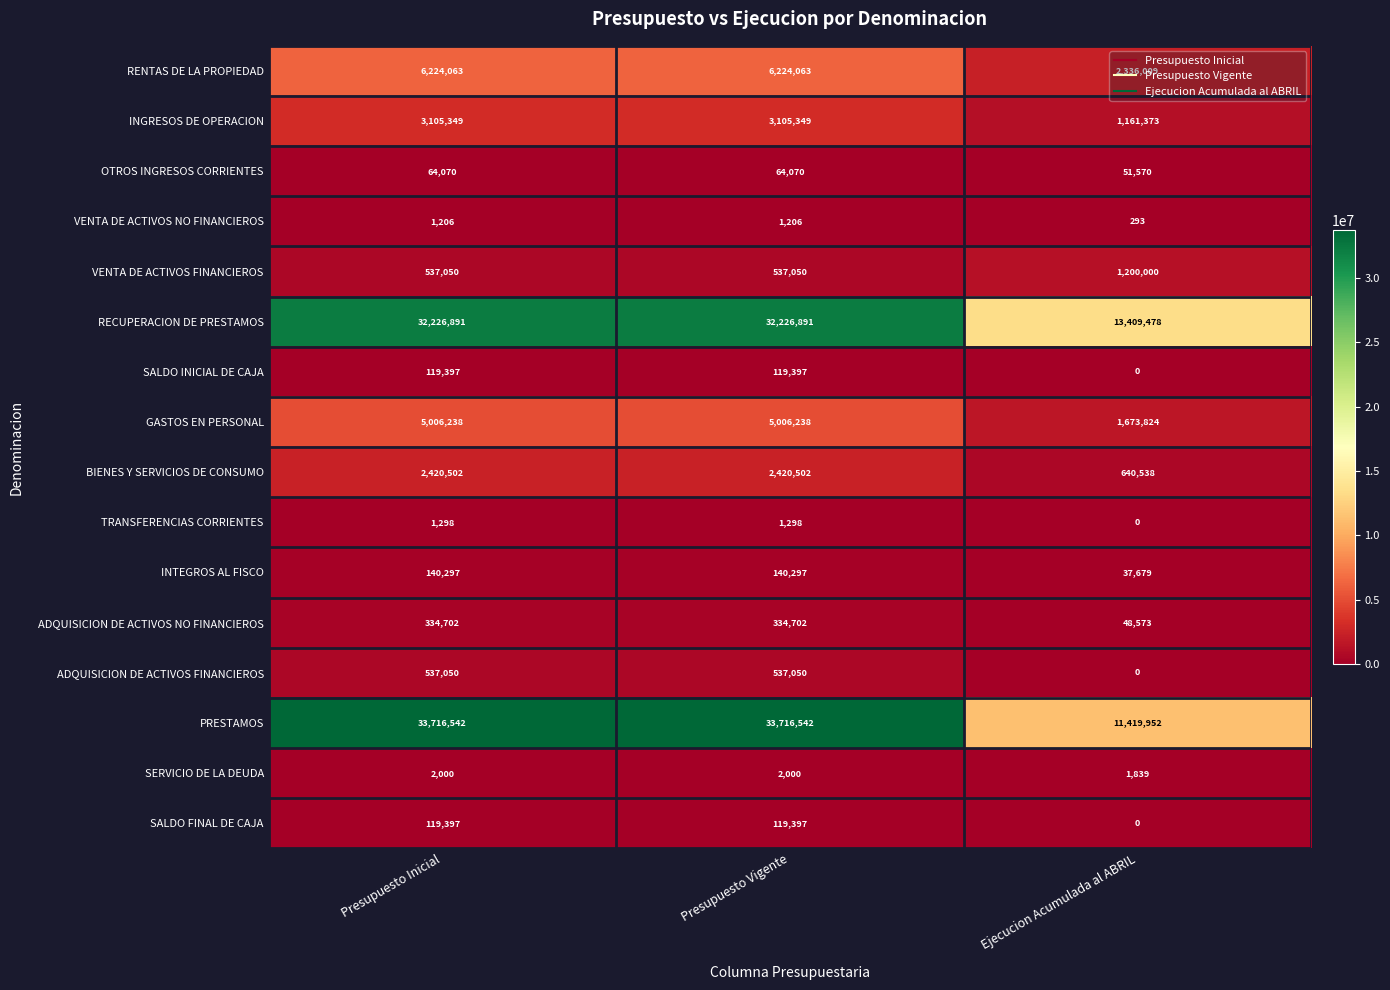

What value does the ADQUISICION DE ACTIVOS FINANCIEROS series have at Presupuesto Vigente, to the nearest 10?

537050